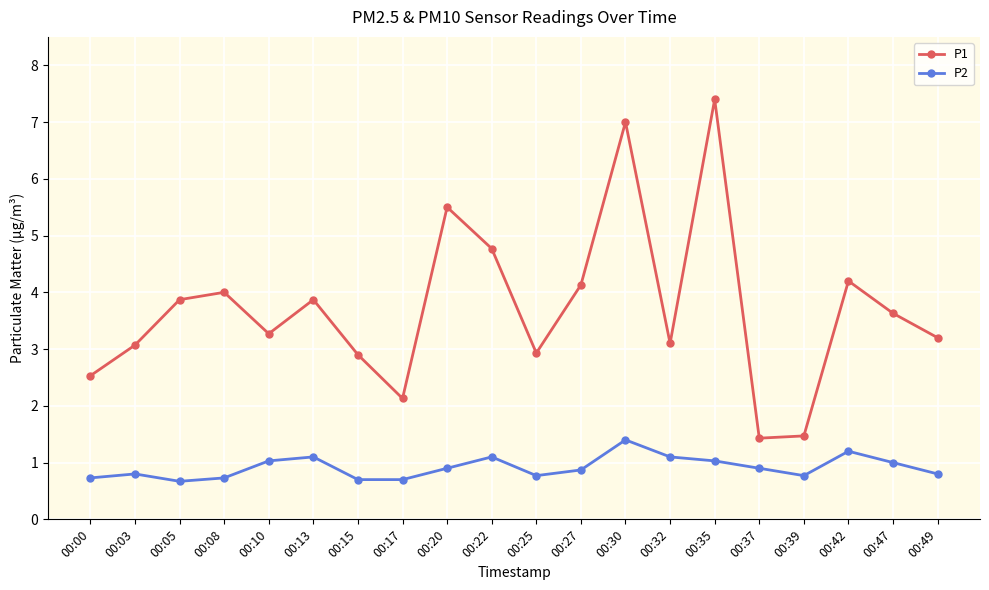

True or false: P1 has a value of 7.0 at 00:30.

True